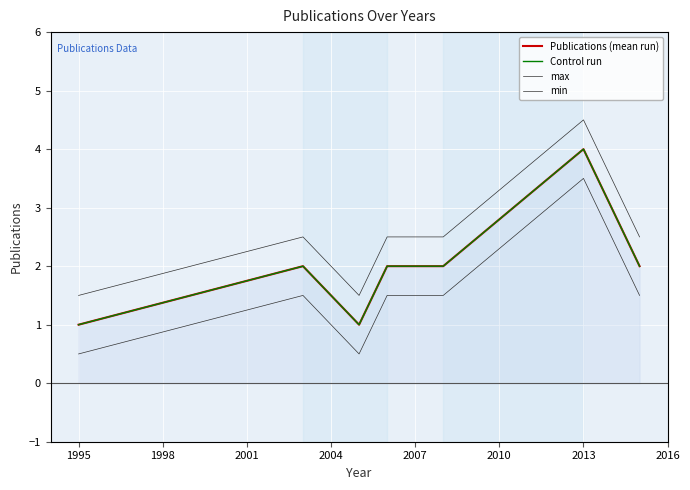

How many min values are between 0 and 1?

2